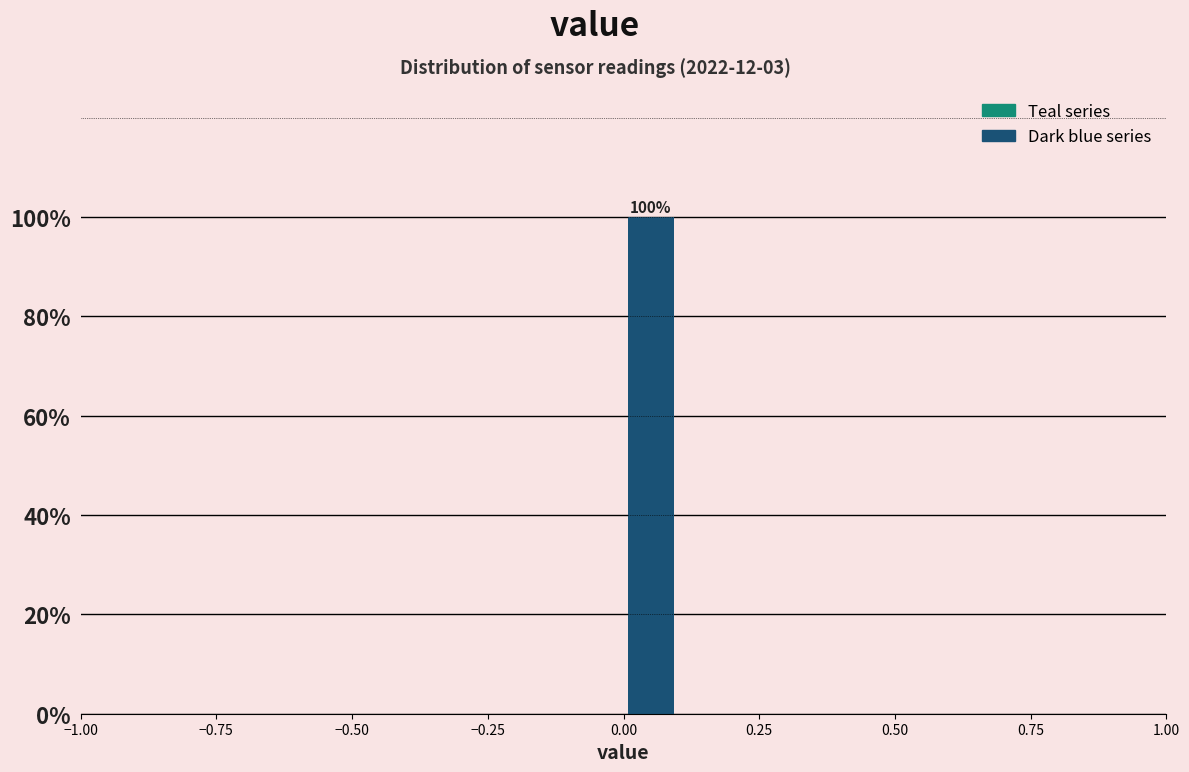

Read against the x-axis, roughly where is the centre of the tallest bar?

0.05